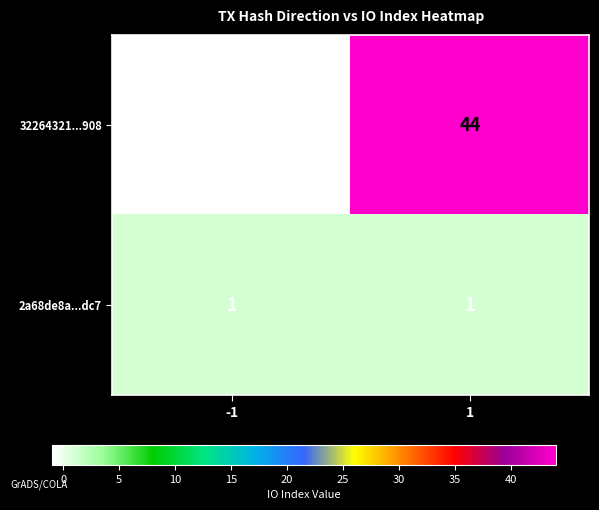

Rank the series by their maximum value, from highest to lowest.

32264321...908, 2a68de8a...dc7